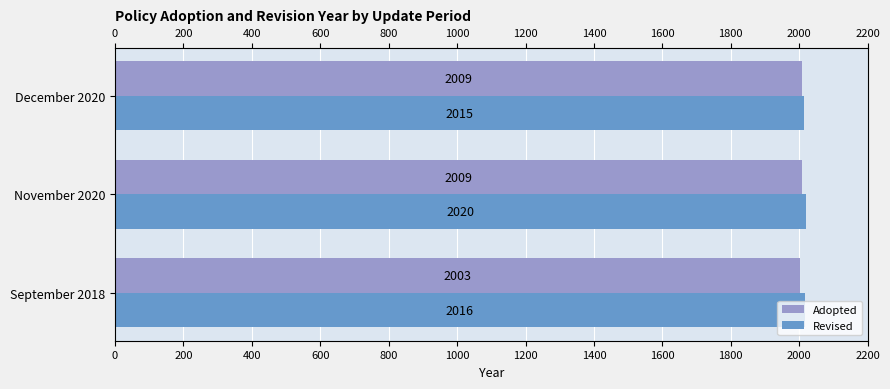

Where is Revised nearest to the value 2017?

September 2018